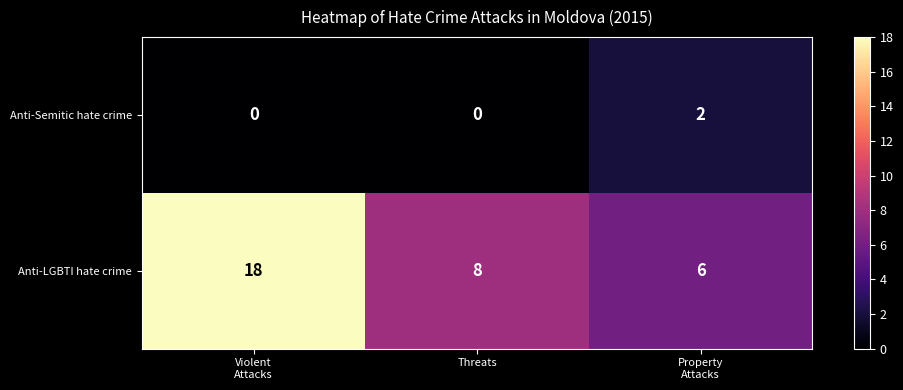

Reading left to right, extract all data points from this chart.

Anti-Semitic hate crime: 0	0	2
Anti-LGBTI hate crime: 18	8	6